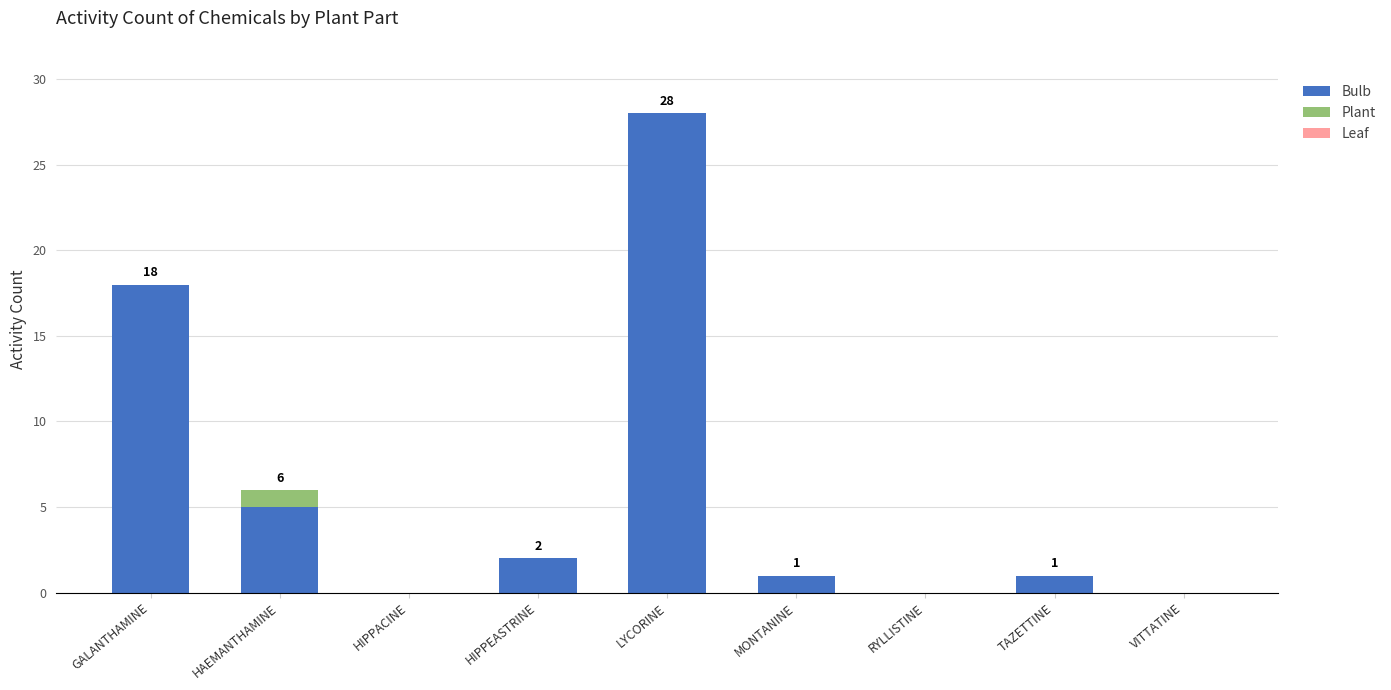

What is the sum of the Bulb values at HAEMANTHAMINE and GALANTHAMINE?

23